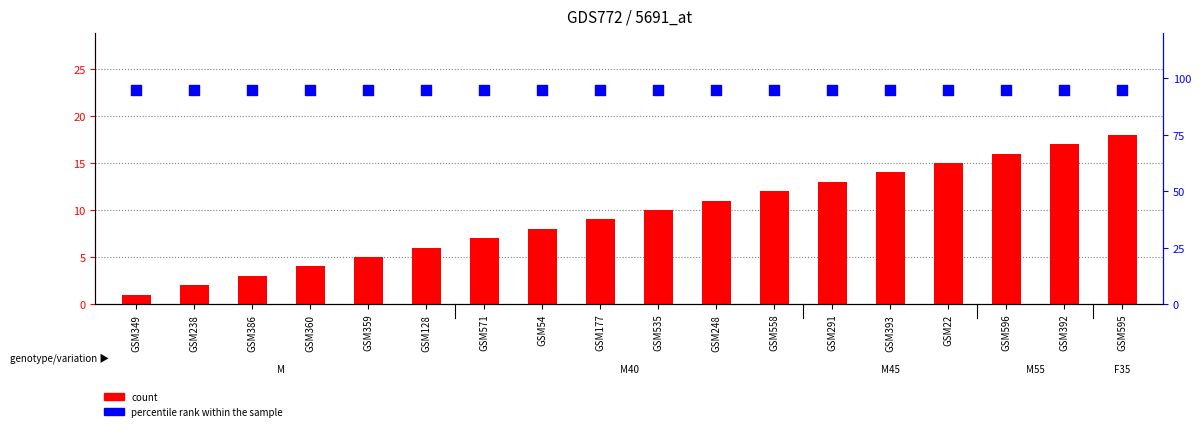

Is the value of count at GSM392 greater than the value of percentile rank within the sample at GSM535?

No